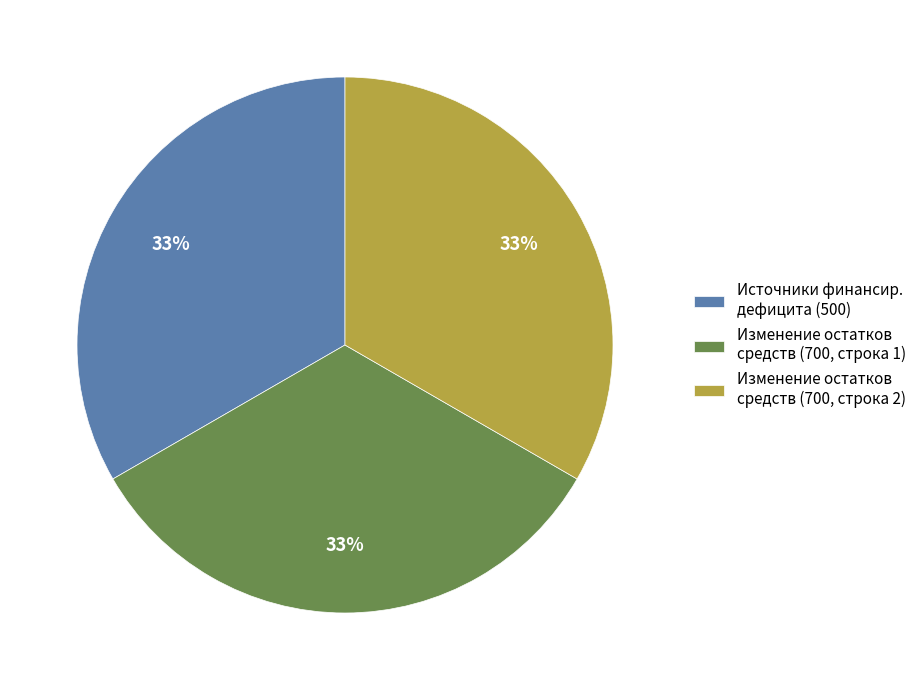

To the nearest percent, what is the average slice percentage?

33%